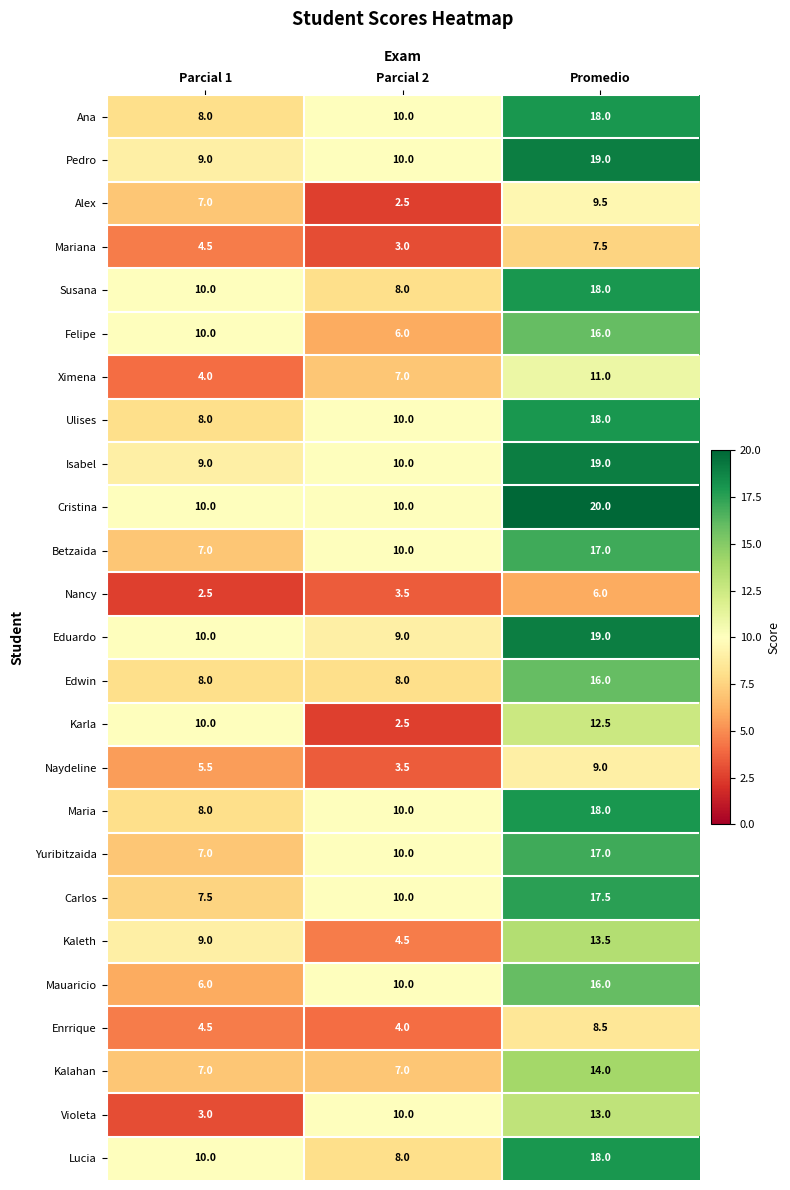

Rank the categories by Ana value from highest to lowest.

Promedio, Parcial 2, Parcial 1